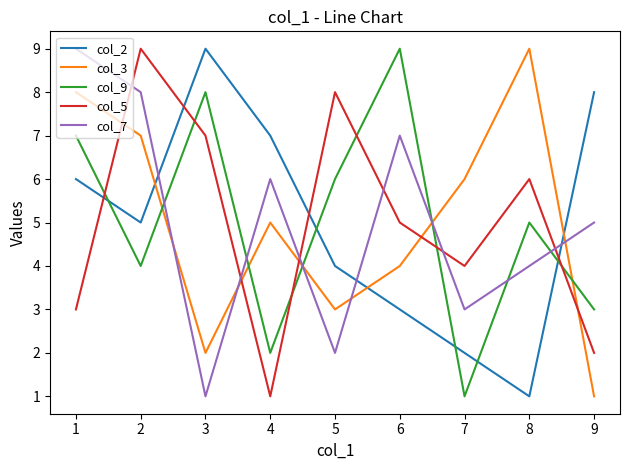

What is the maximum value shown in the chart?

9